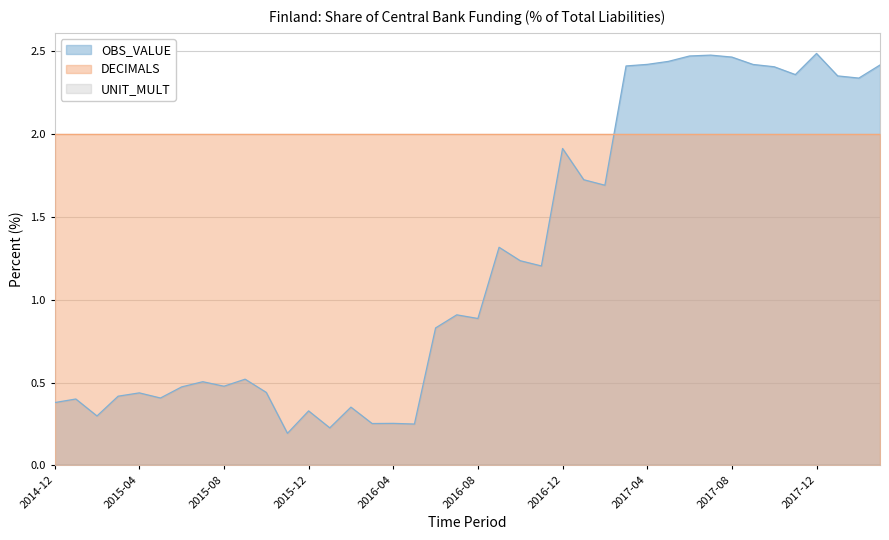

True or false: UNIT_MULT and OBS_VALUE intersect in this chart.

False